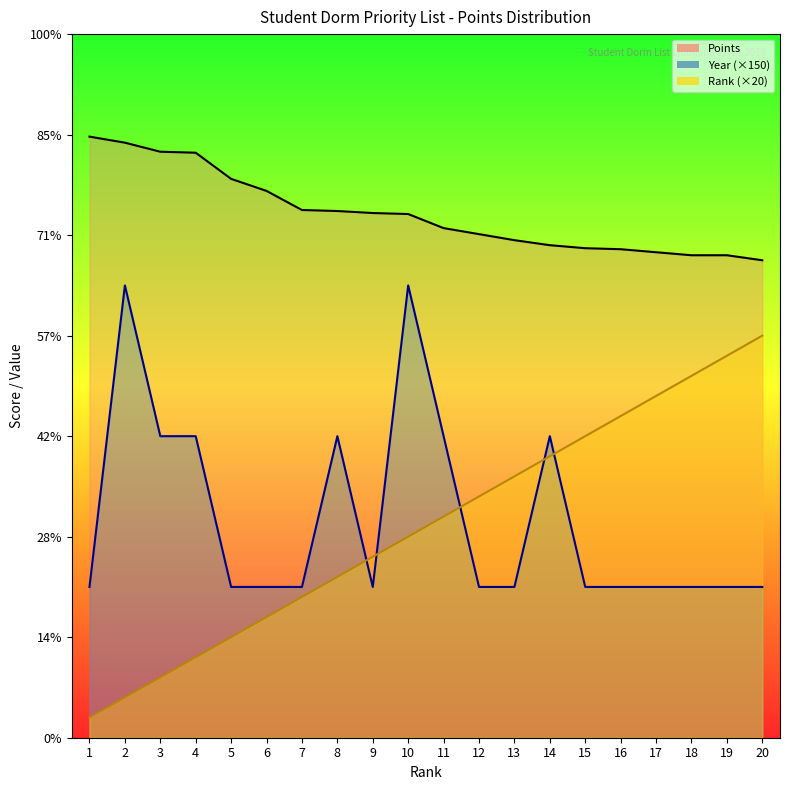

Reading right to left, list all the values displayed in this chart.

Rank: 400	380	360	340	320	300	280	260	240	220	200	180	160	140	120	100	80	60	40	20
Points: 475	480	480	483	486	487	490	495	501	507	521	522	524	525	544	556	582	583	592	598
Year: 150	150	150	150	150	150	300	150	150	300	450	150	300	150	150	150	300	300	450	150